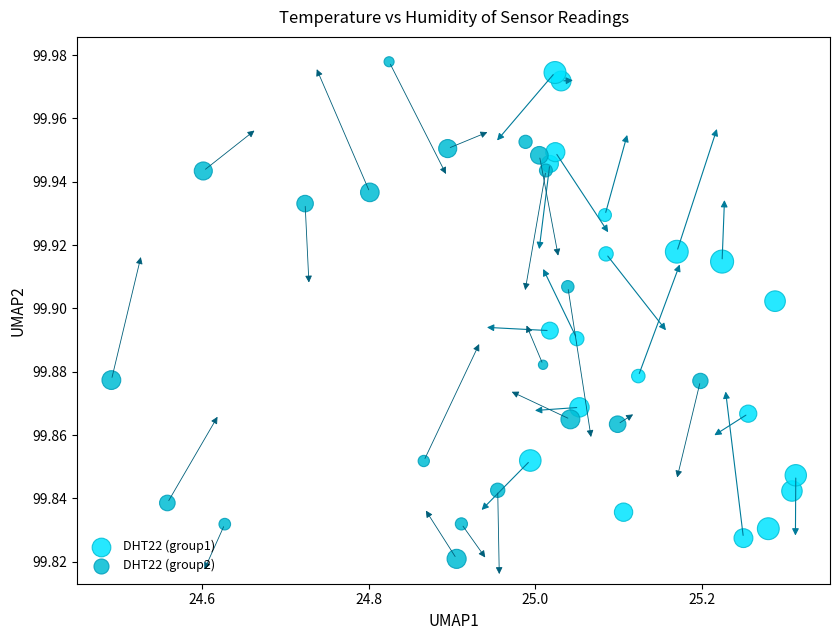

What are all the series names shown in the legend?

DHT22 (group1), DHT22 (group2)